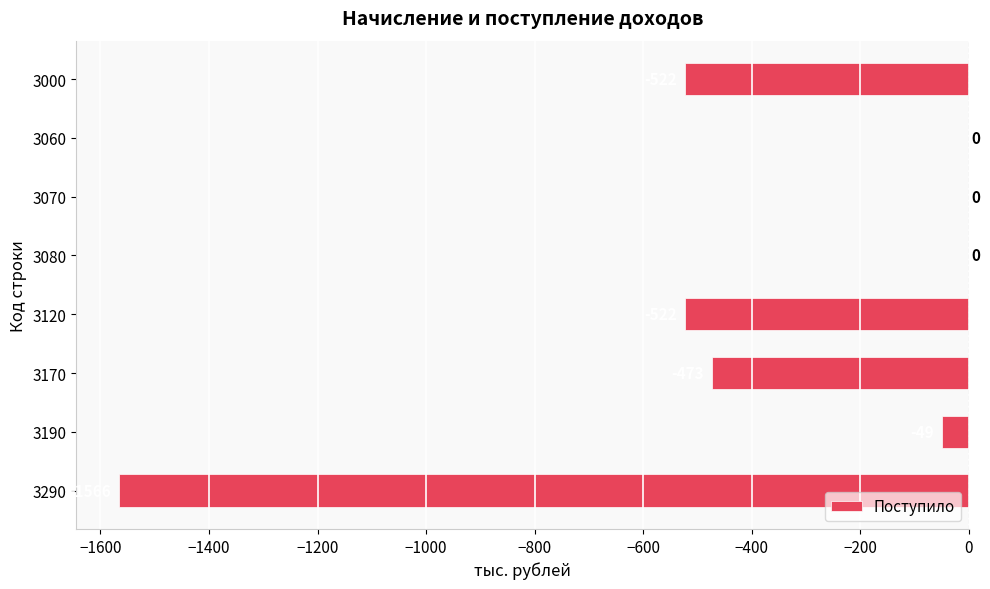

Reading top to bottom, what are all the values shown in this chart?

3000=-522	3060=0	3070=0	3080=0	3120=-522	3170=-473	3190=-49	3290=-1566